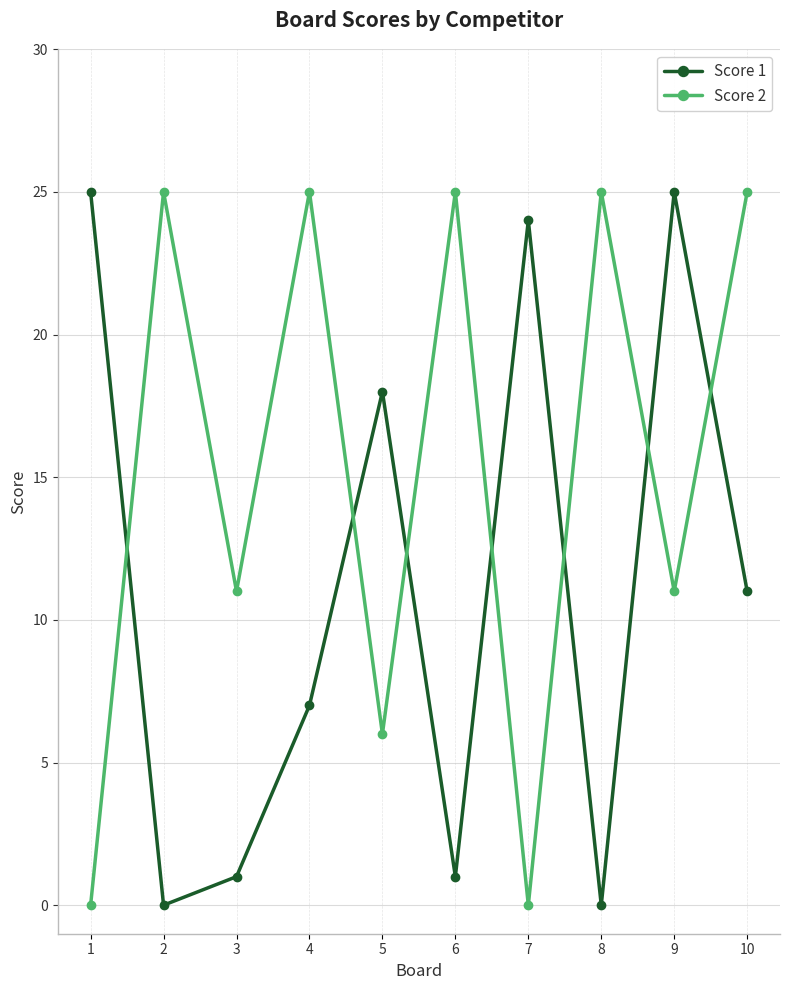

Is it true that Score 2 equals 4 at 3?

False